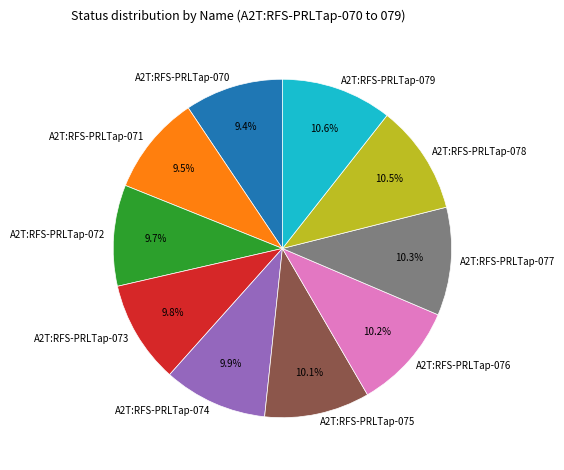

Is there a majority slice in this chart?

No